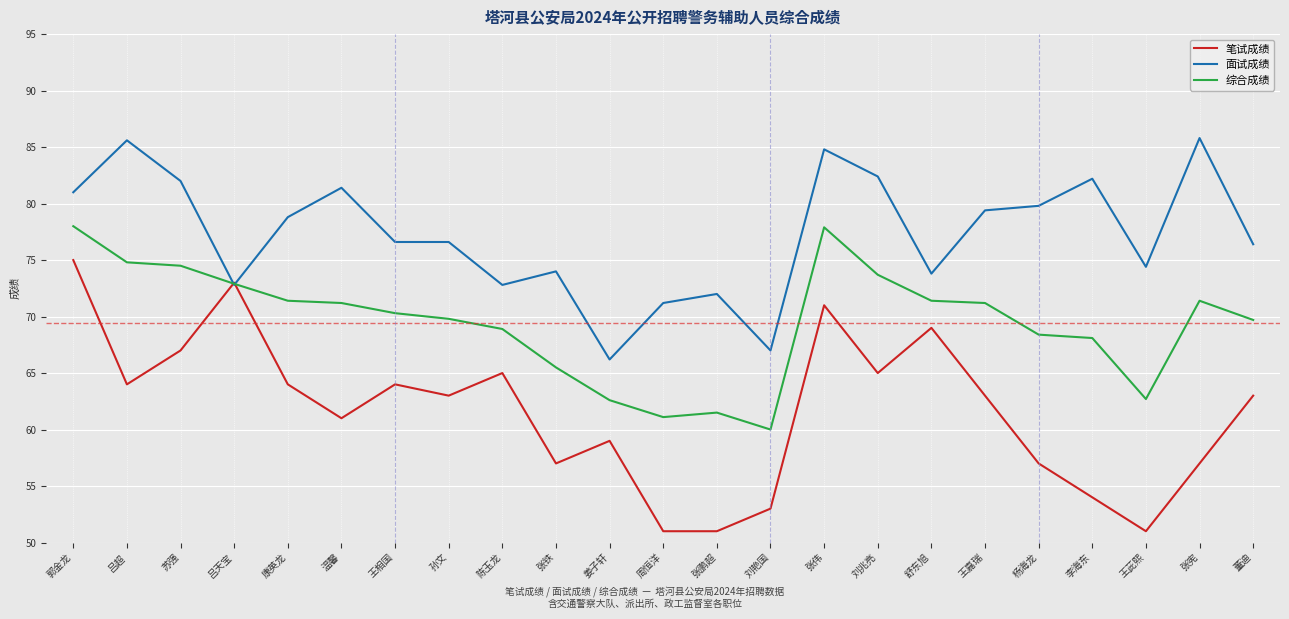

Is it true that 综合成绩 equals 118.0 at 苏强?

False